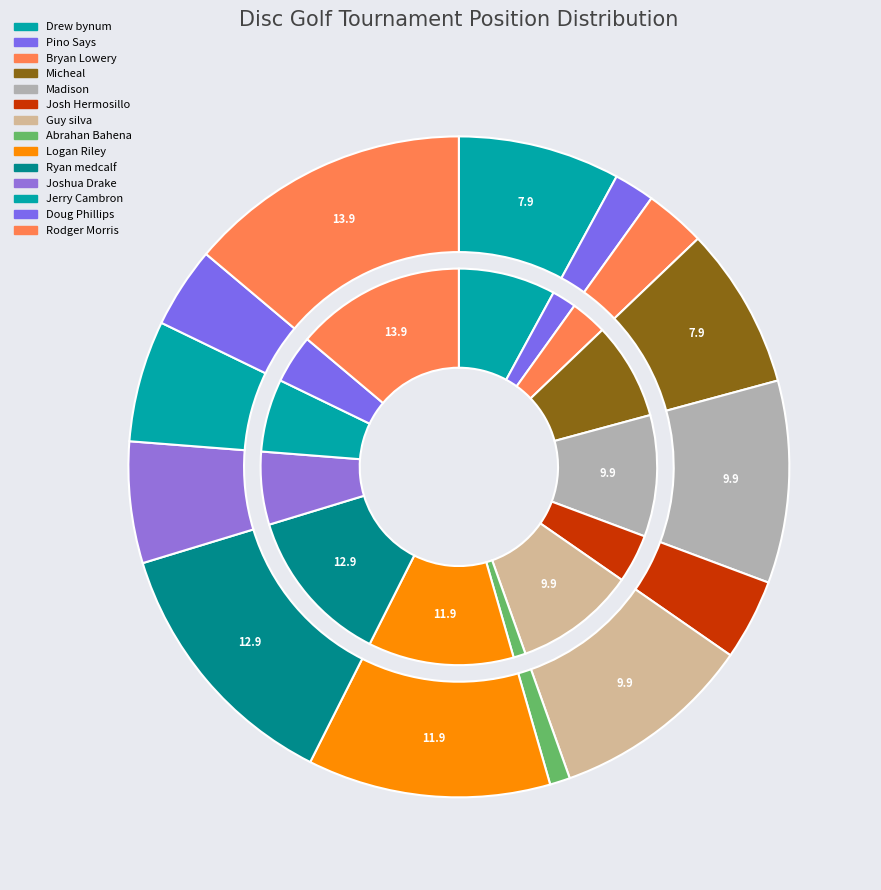

To the nearest percent, what is the average slice percentage?

7%